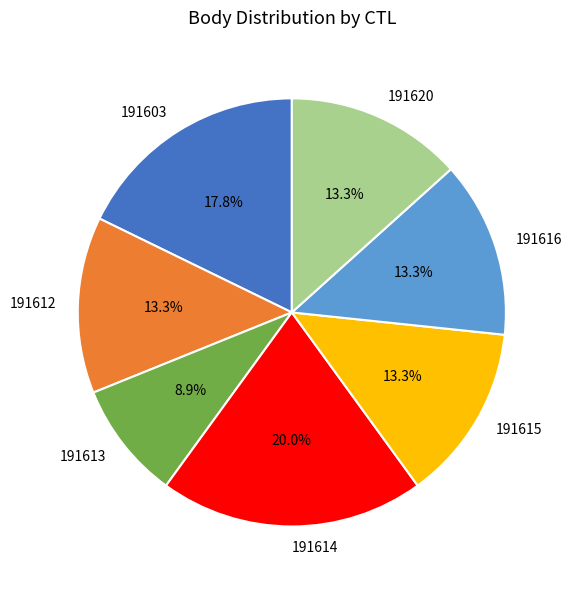

What percentage is NOT represented by 191612?

86.7%